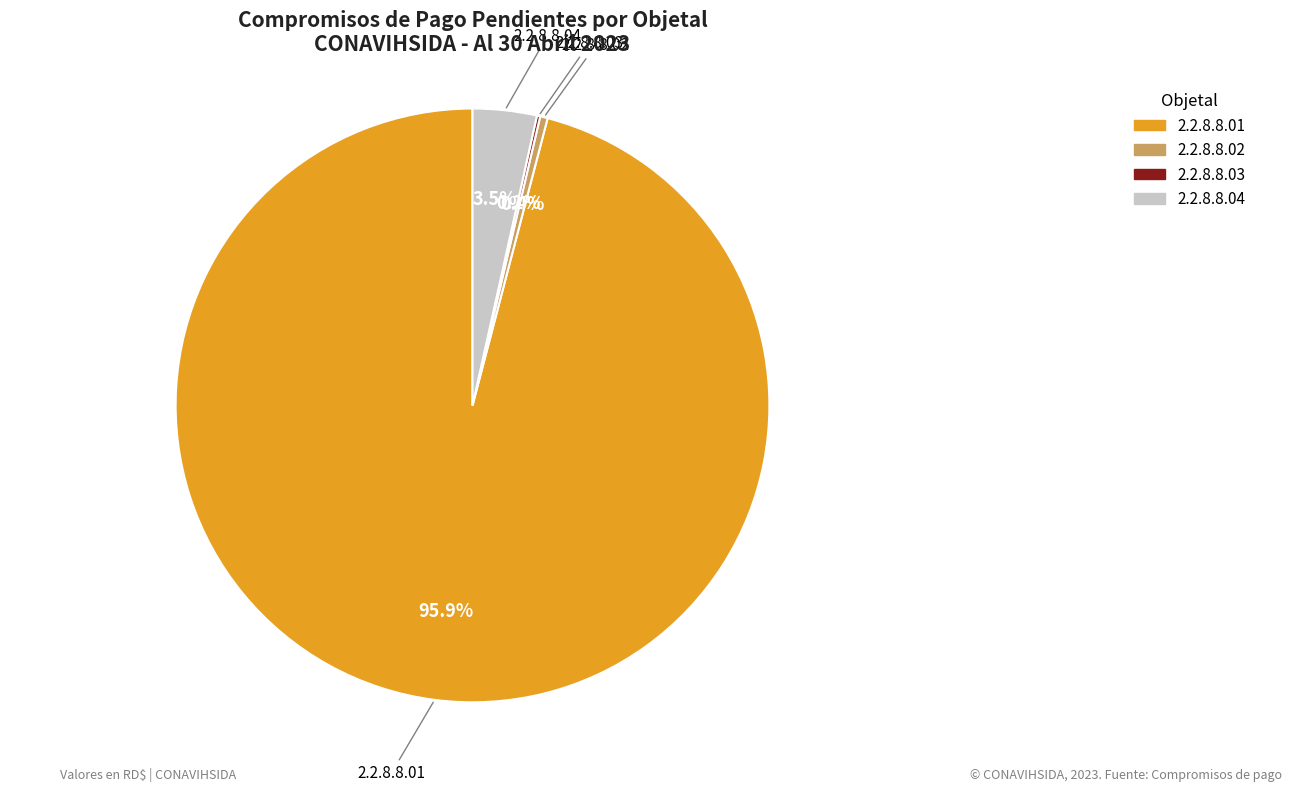

Is 2.2.8.8.01 the majority of the pie?

Yes